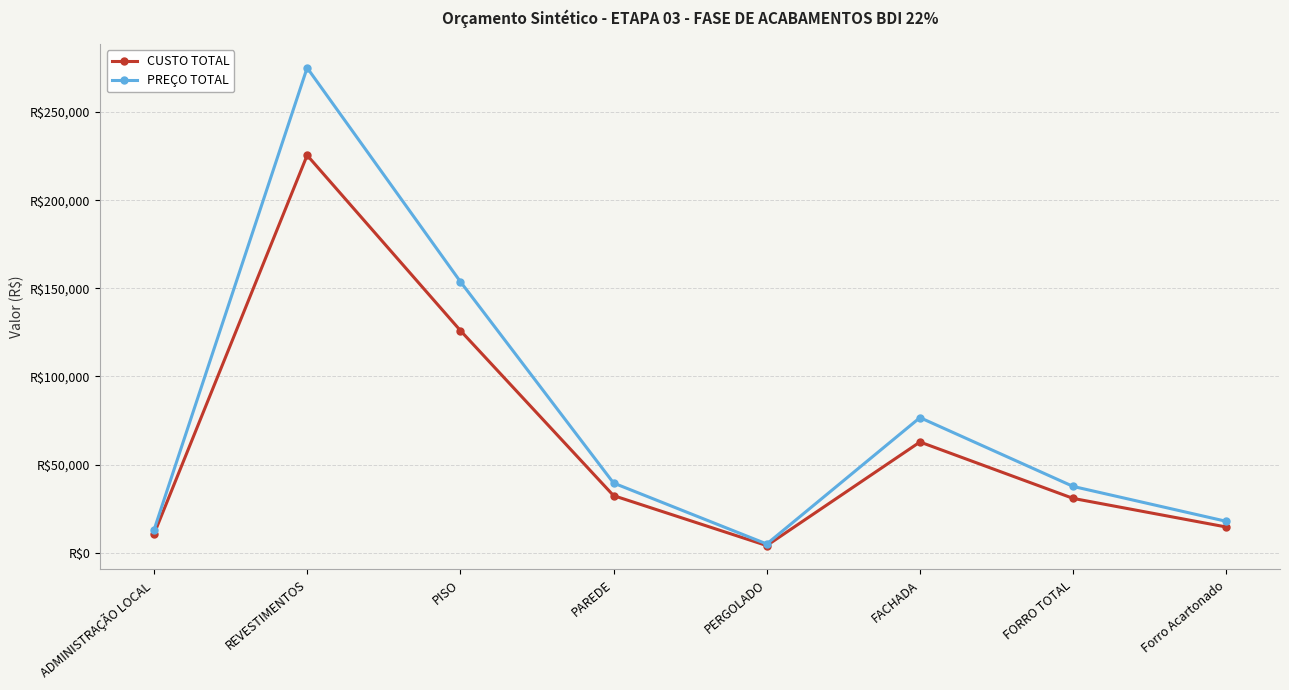

In CUSTO TOTAL, how many points are lower than both neighbors (excluding endpoints)?

1